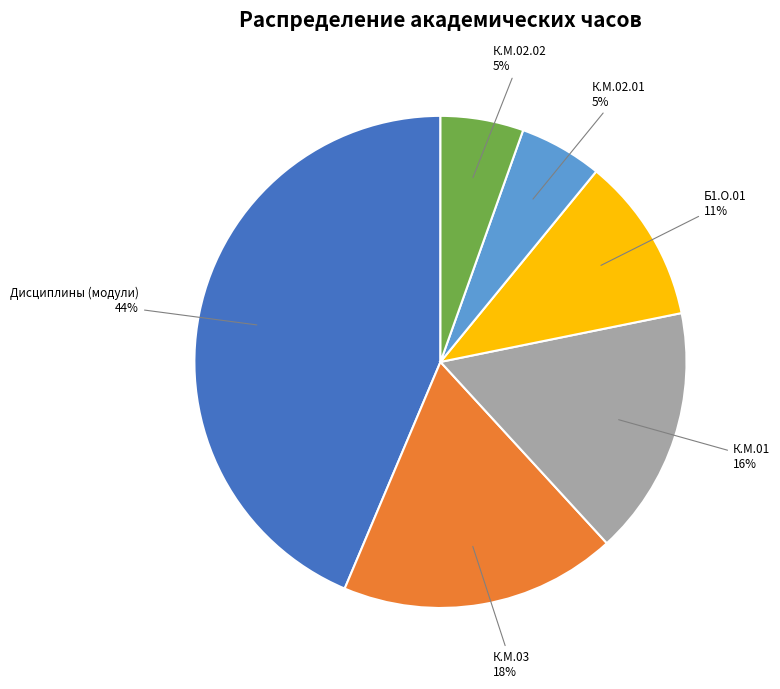

Is there a majority slice in this chart?

No